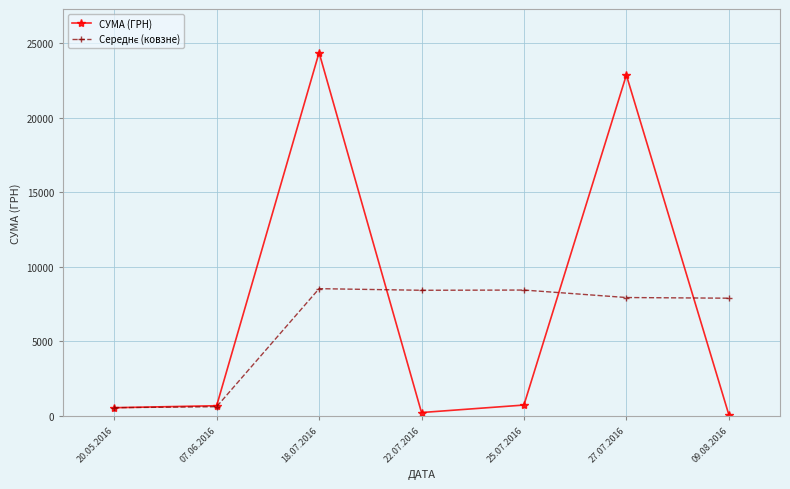

Does the chart have visible grid lines?

Yes